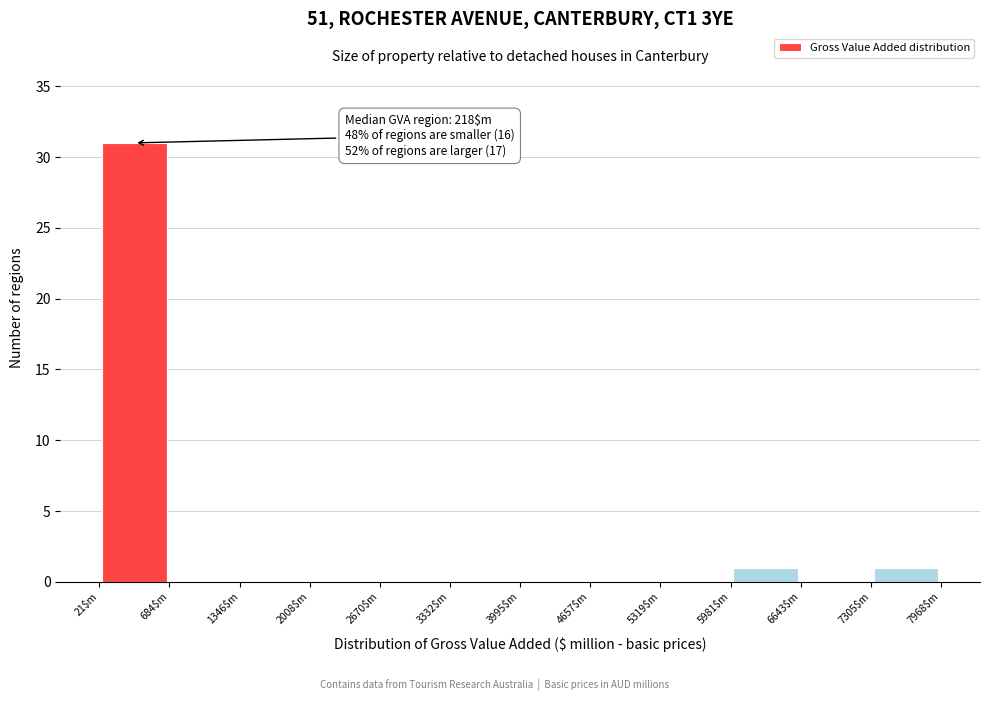

Which range on the x-axis has the tallest bar?

0 to 700